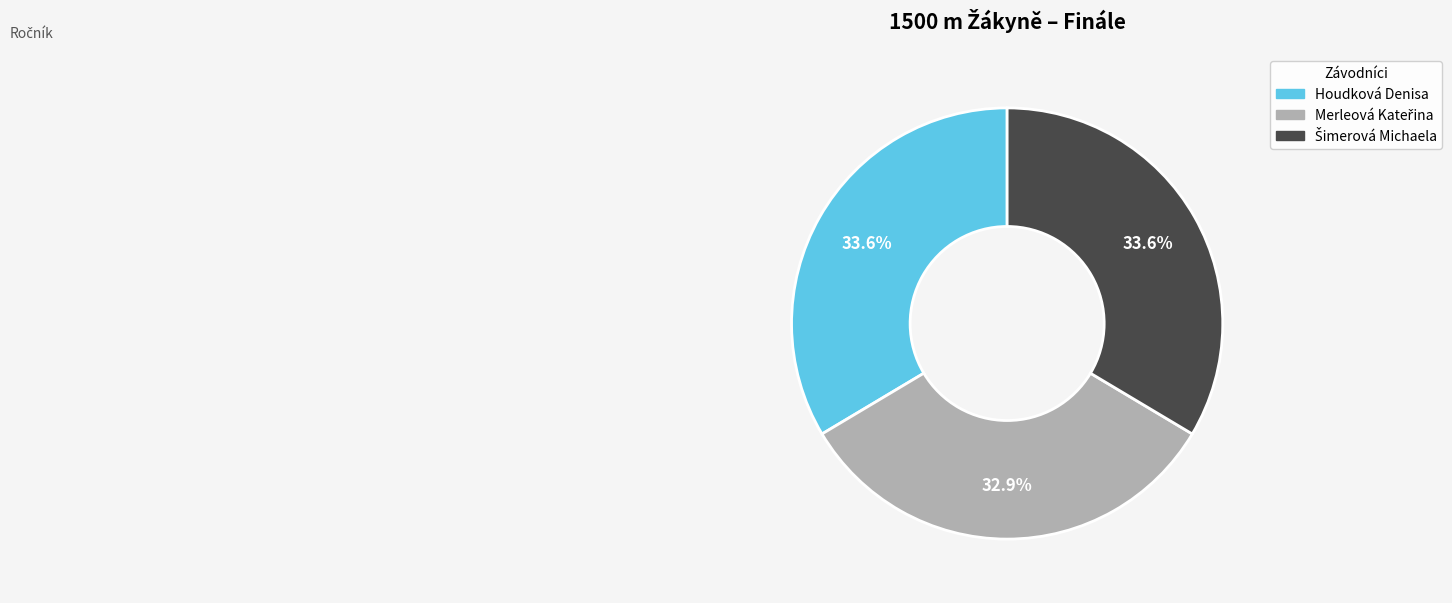

Does any single category account for the majority?

No